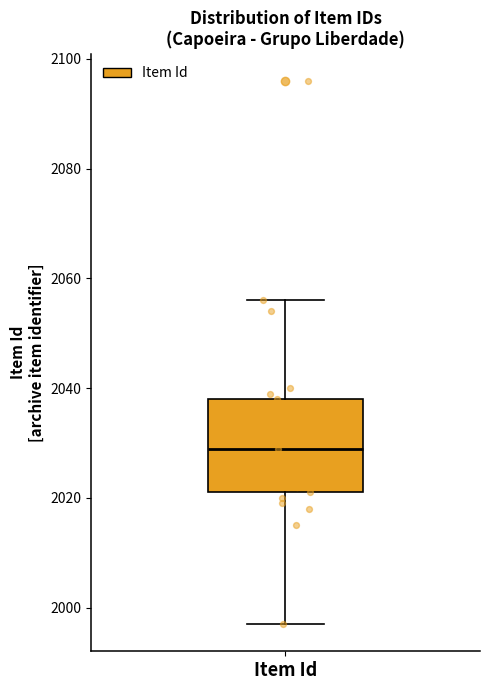

Where does the median line of the box for Item Id sit on the y-axis? The values are not printed on the chart, so give them approximately, as read against the axis.

2030